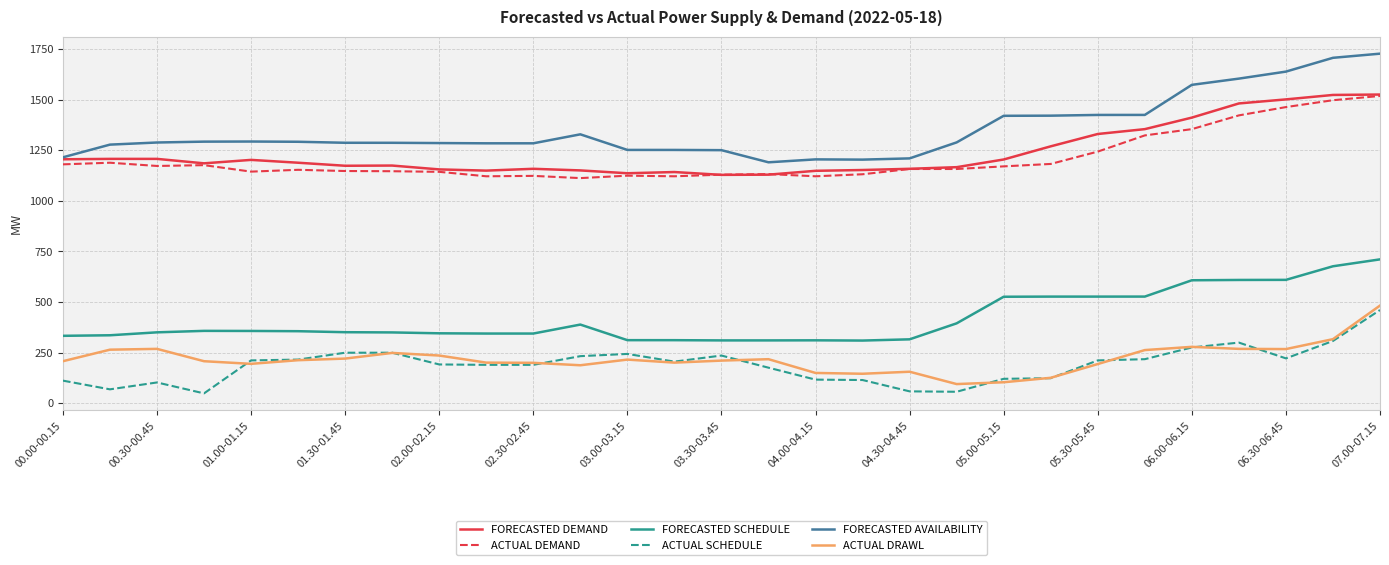

What is the minimum value for FORECASTED DEMAND?

1128.0